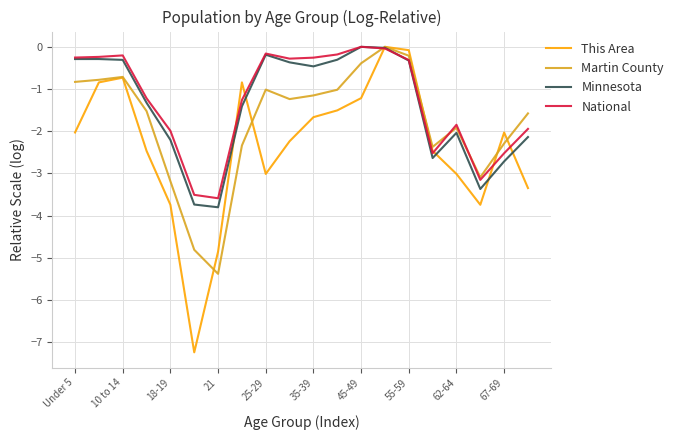

What is the smallest value displayed?

-7.2